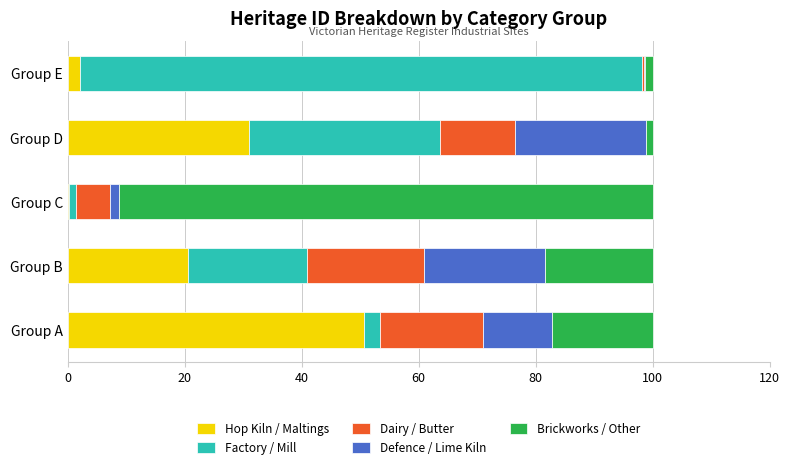

What is the highest value of the Hop Kiln / Maltings series?

50.7